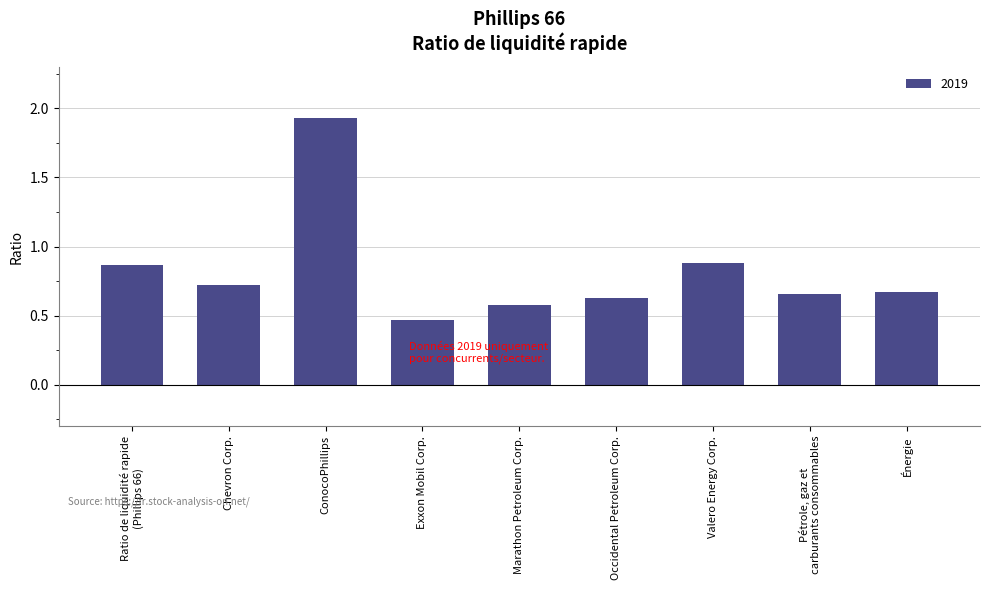

At which category does the chart reach its minimum across all series?

Exxon Mobil Corp.